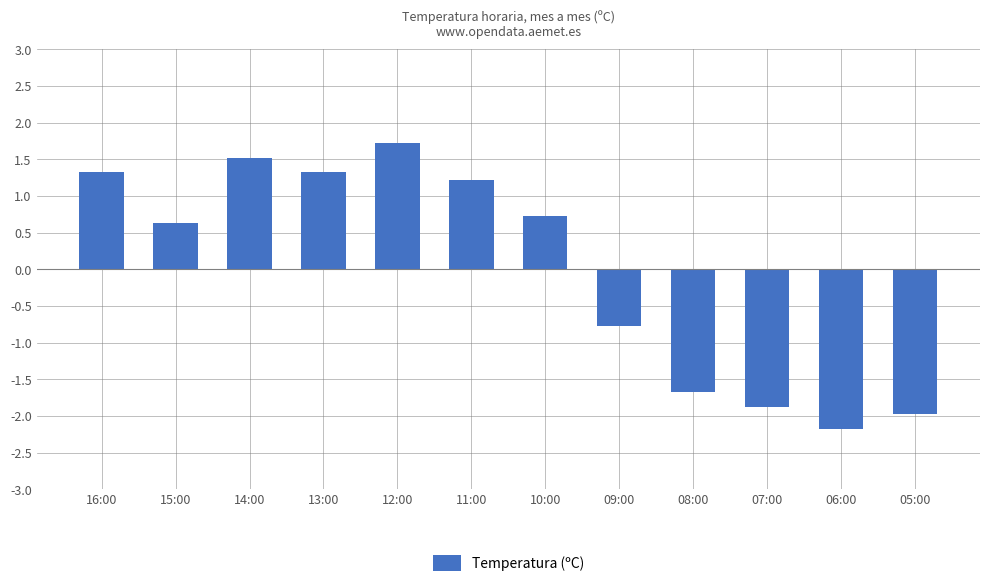

Does the chart contain any negative values?

Yes